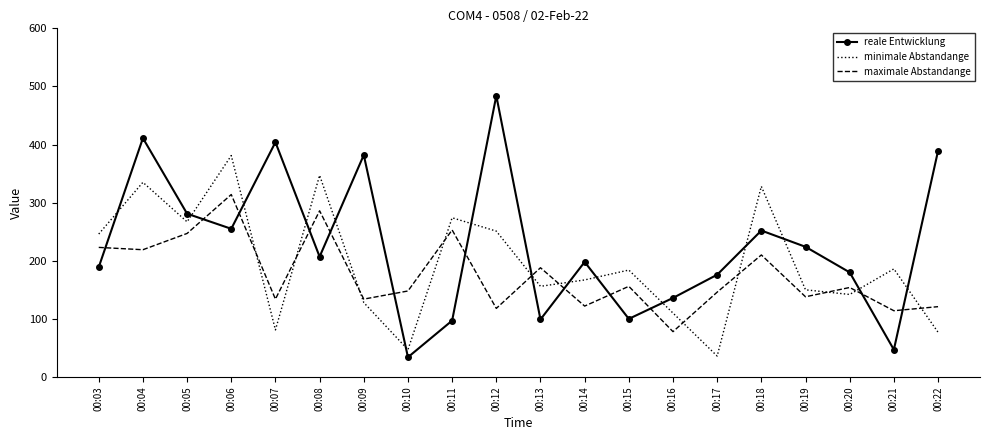

How many times do minimale Abstandange and reale Entwicklung cross each other?

15